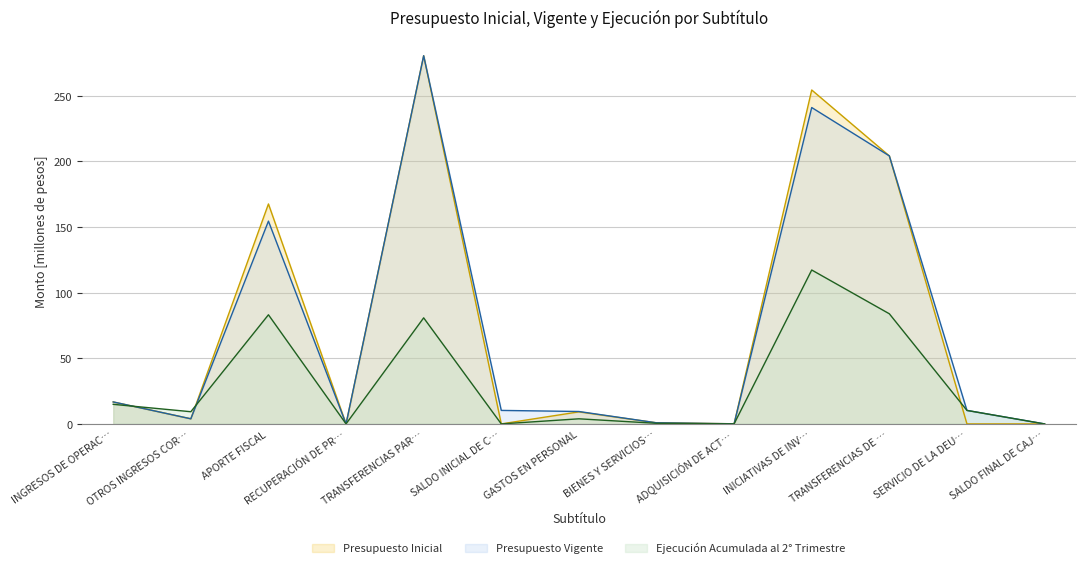

How many interior local valleys does the Presupuesto Inicial series have?

5